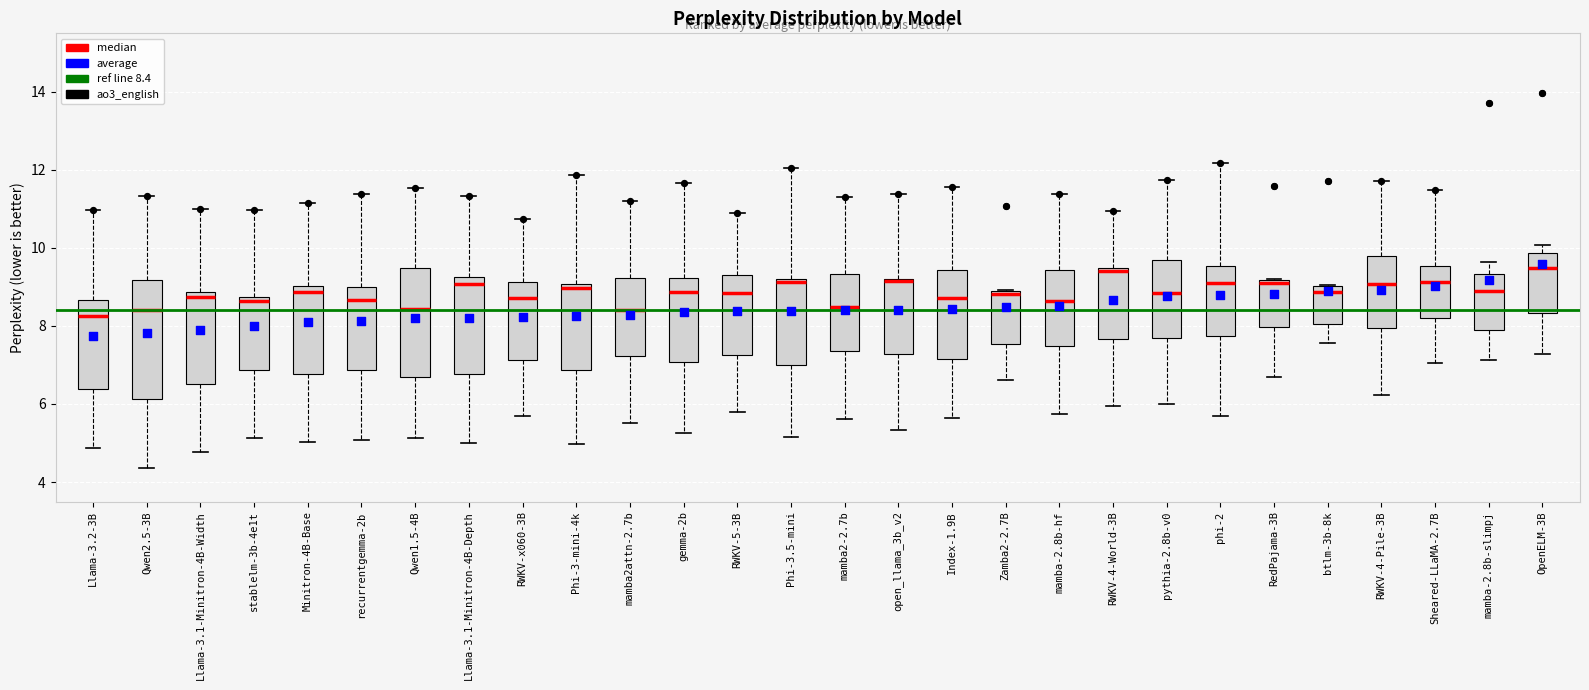

Where is the upper edge of the box for RWKV-4-Pile-3B on the y-axis? The values are not printed on the chart, so give them approximately, as read against the axis.

9.8